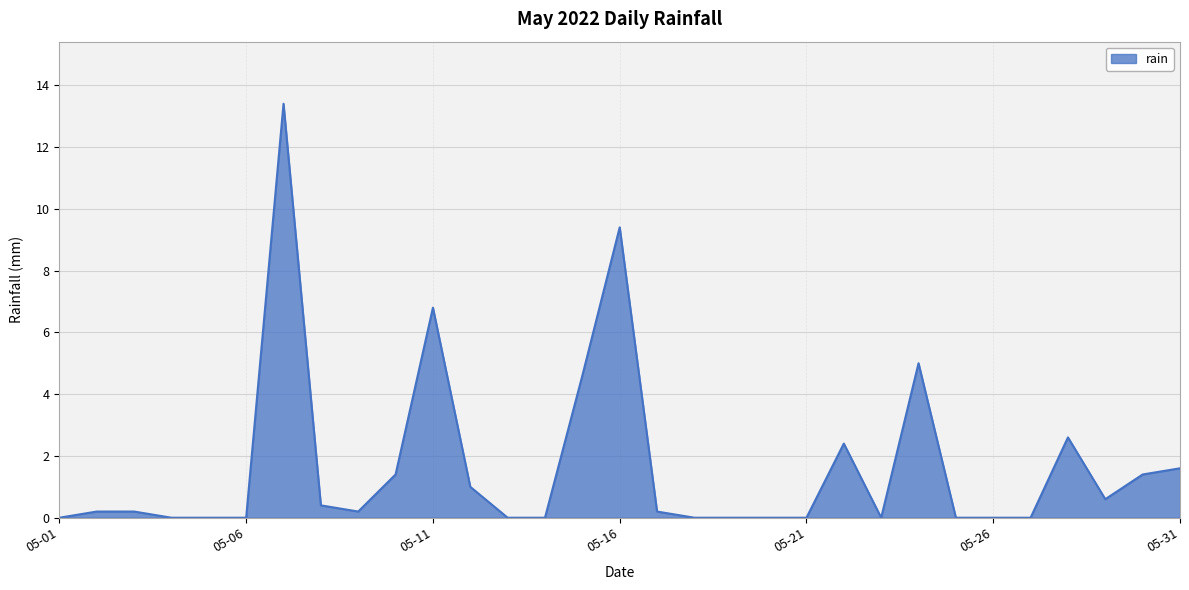

True or false: the data has more than 2 interior local peaks.

True